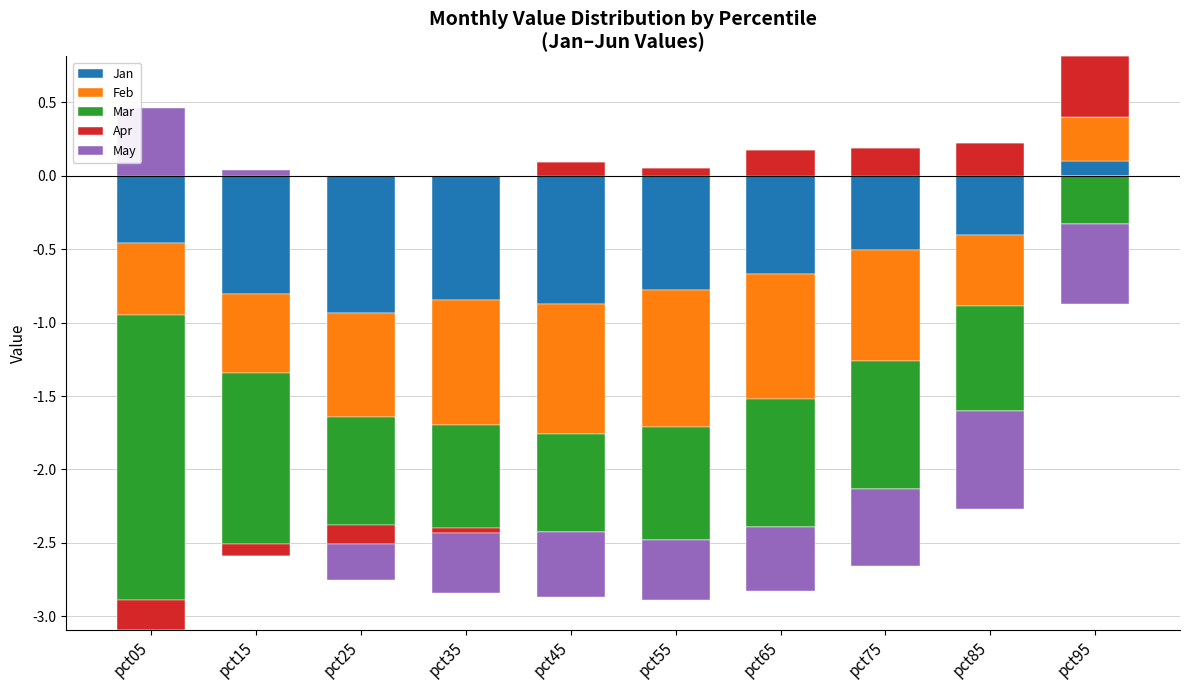

What value does the Apr series have at pct55?

0.1